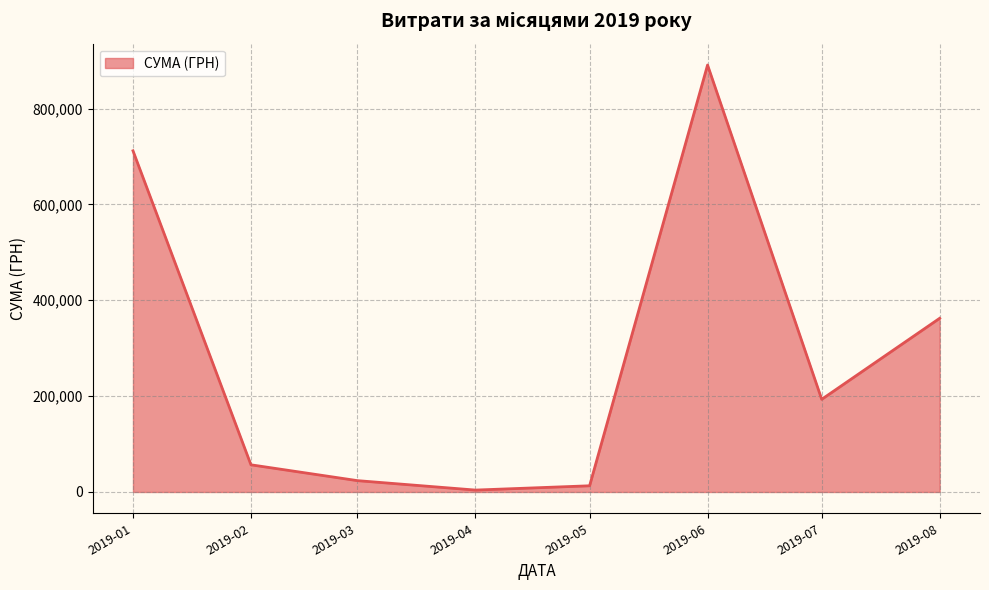

How many categories are shown in the chart?

8